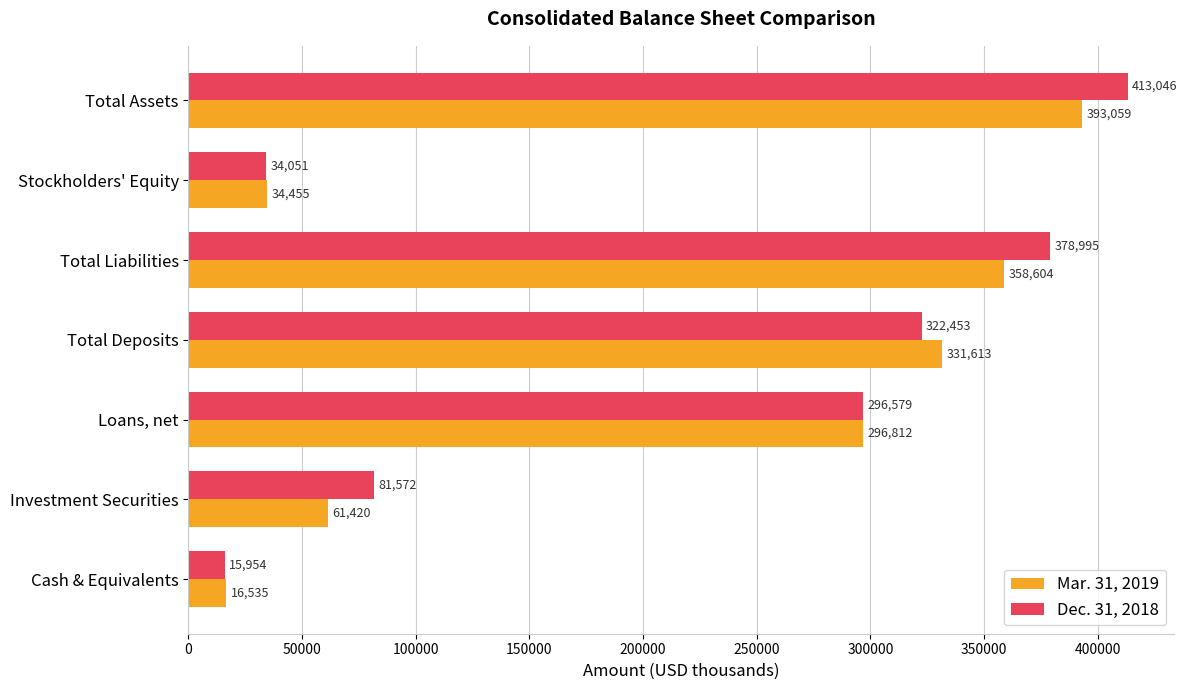

What is the difference between the maximum and minimum values in the Dec. 31, 2018 series?

397092